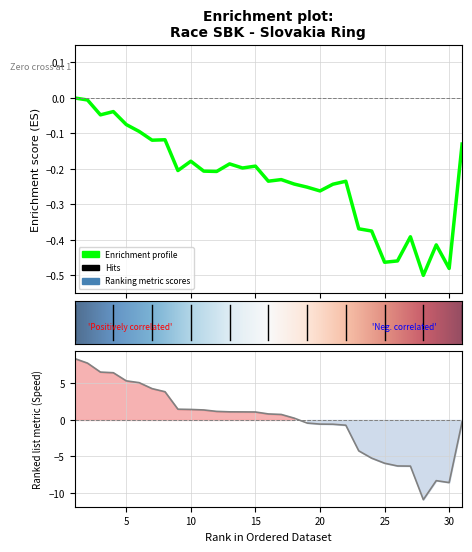

The value of Average Speed at 22 is -0.7. True or false?

True